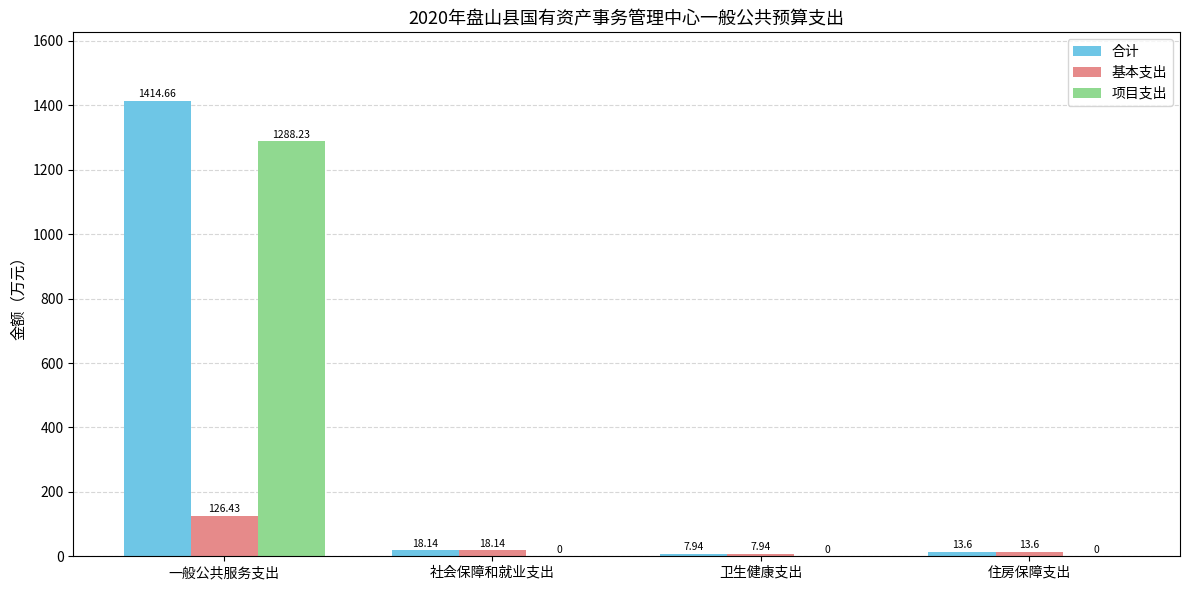

Count the number of categories in the chart.

4